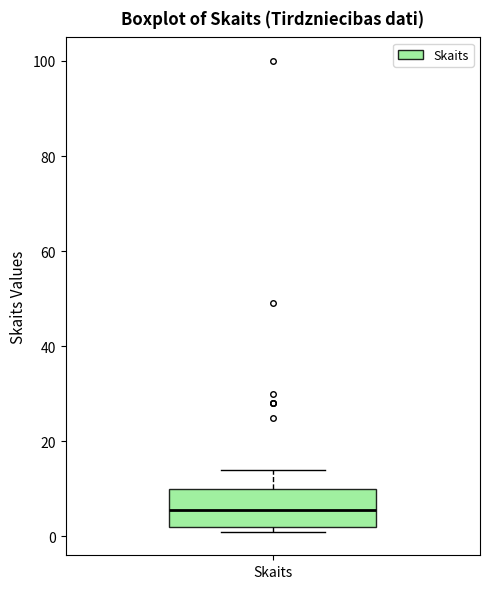

Where is the lower edge of the box for Skaits on the y-axis? The values are not printed on the chart, so give them approximately, as read against the axis.

2